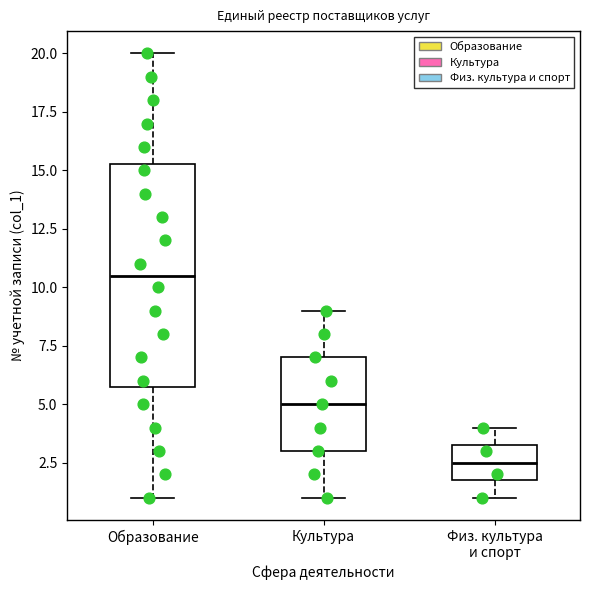

Reading left to right, transcribe this box plot: for each box, give where its median line is, the range the box spans, and where its two whiskers end, as read against the y-axis. The values are not printed on the chart, so give them approximately, as read against the axis.

Образование: median 10.5, box 6.0 to 15.5, whiskers 1.0 to 20.0
Культура: median 5.0, box 3.0 to 7.0, whiskers 1.0 to 9.0
Физ. культура и спорт: median 2.5, box 2.0 to 3.5, whiskers 1.0 to 4.0